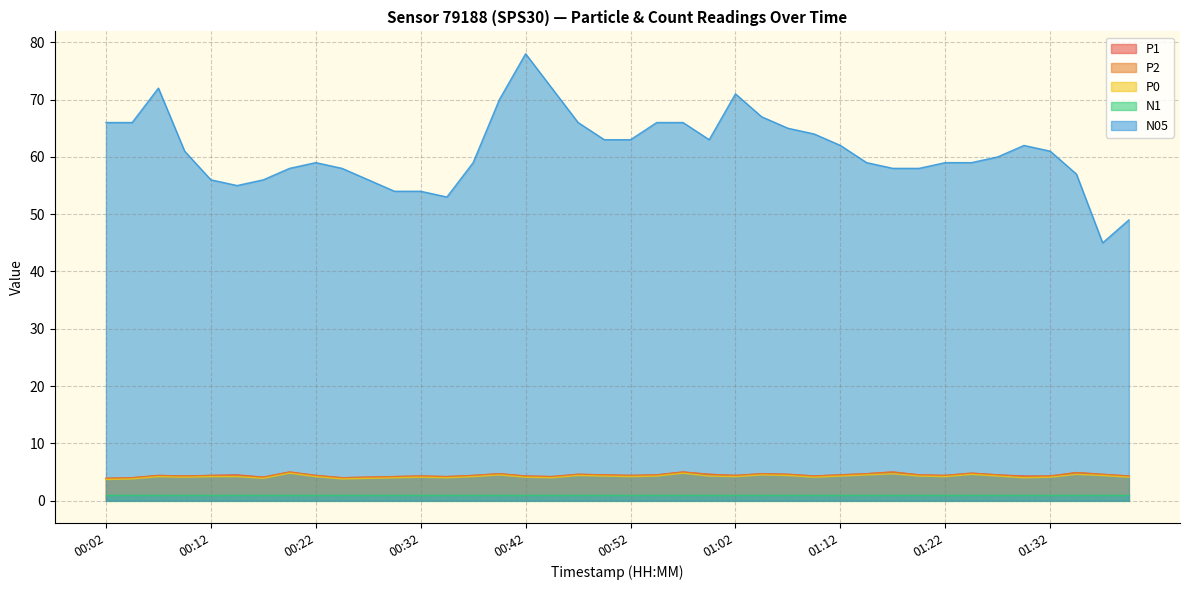

At which category does the chart reach its peak across all series?

00:42